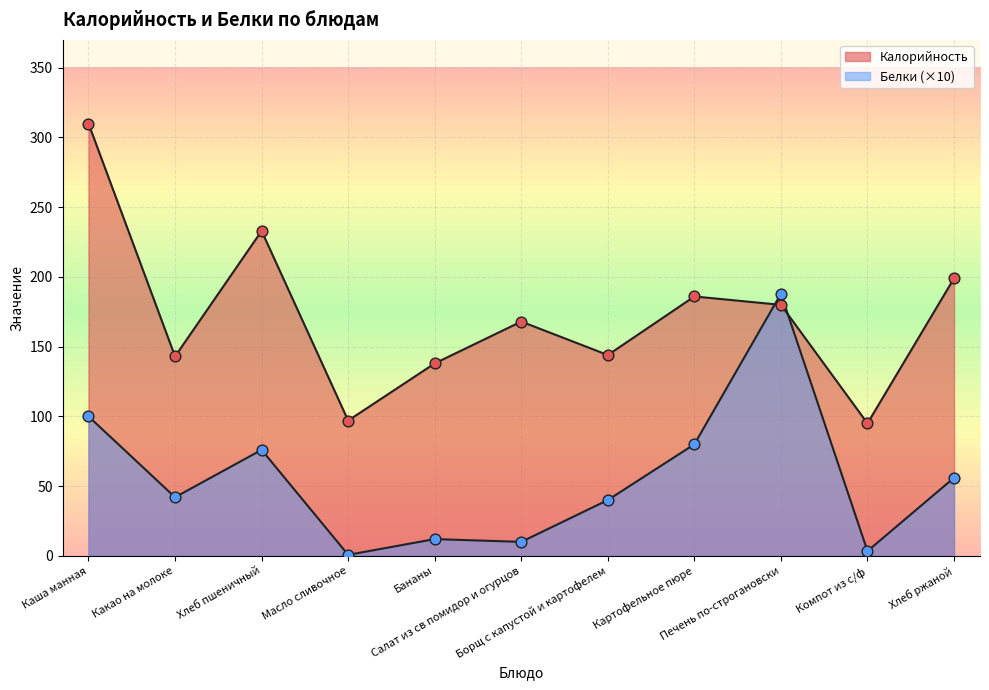

At how many categories does at least one series exceed 48?

11